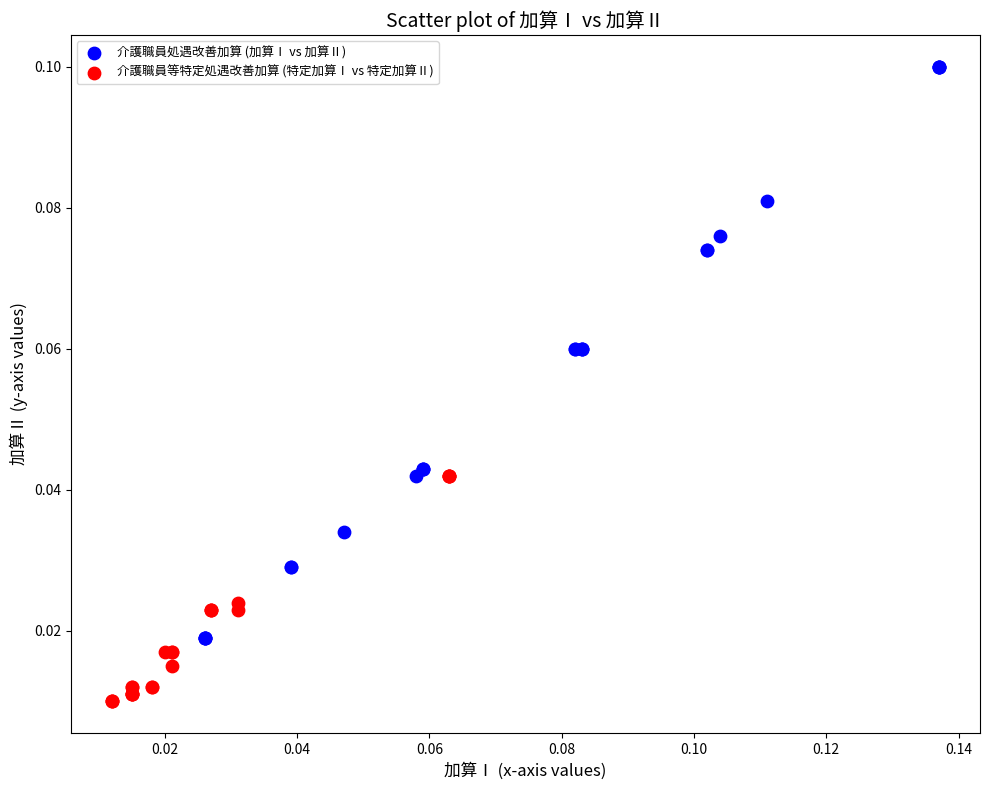

Which series has the largest Y range (max minus min)?

介護職員処遇改善加算 (加算Ⅰ vs 加算Ⅱ)